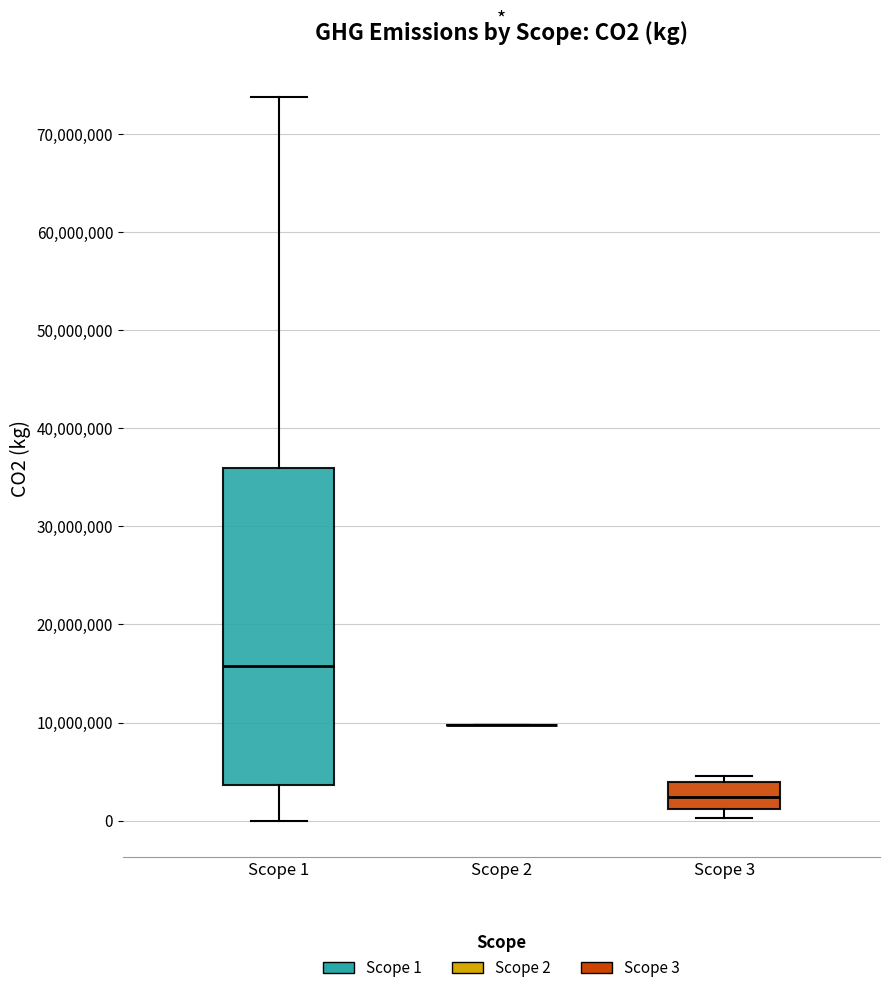

Comparing the boxes themselves (not the whiskers), which one is the tallest?

Scope 1